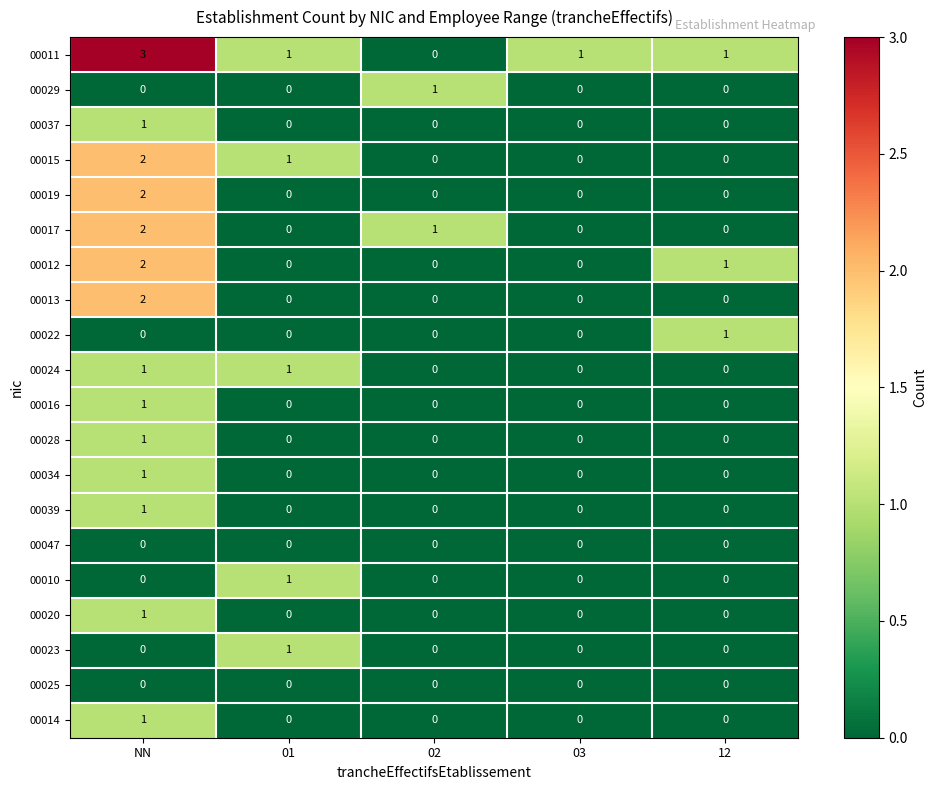

At how many categories does at least one series exceed 0?

5